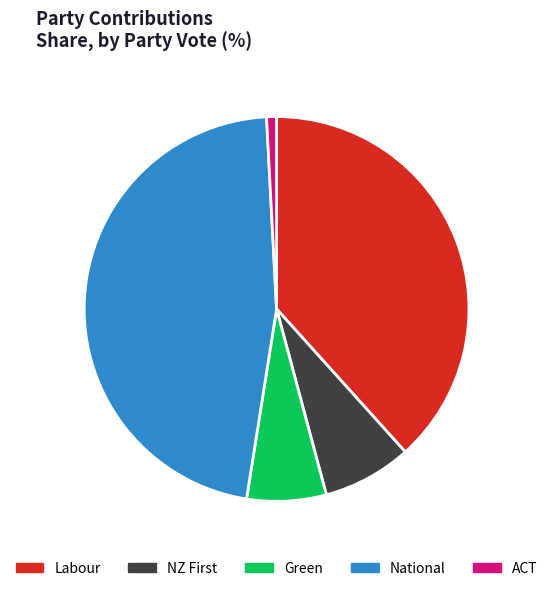

Is there any slice that represents more than half of the pie?

No